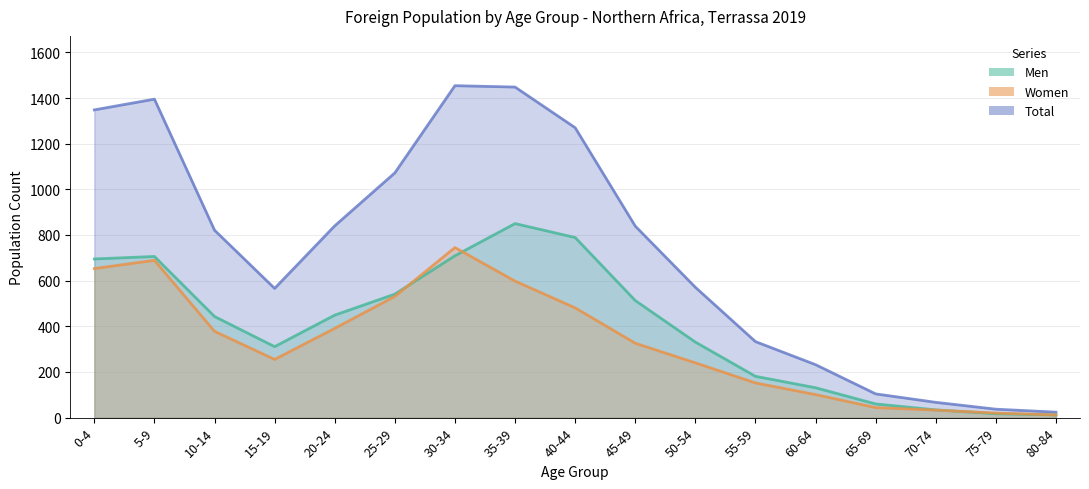

Count the number of categories in the chart.

17